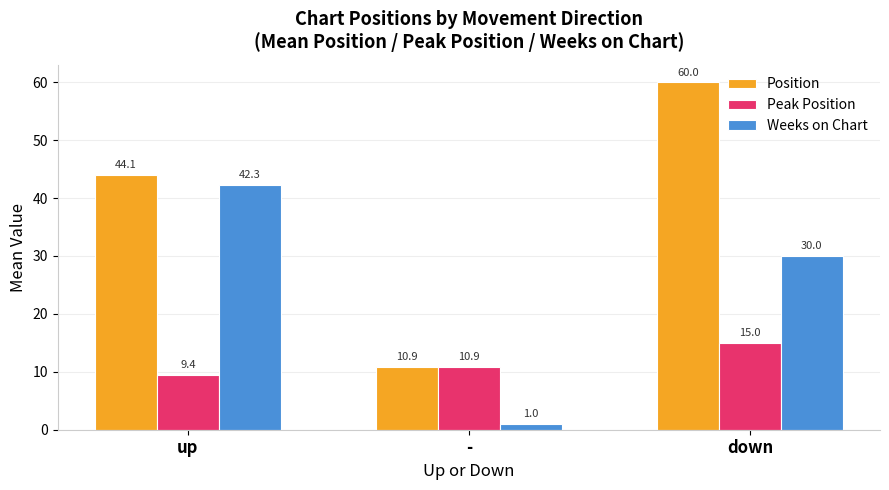

What is the maximum value shown in the chart?

60.0